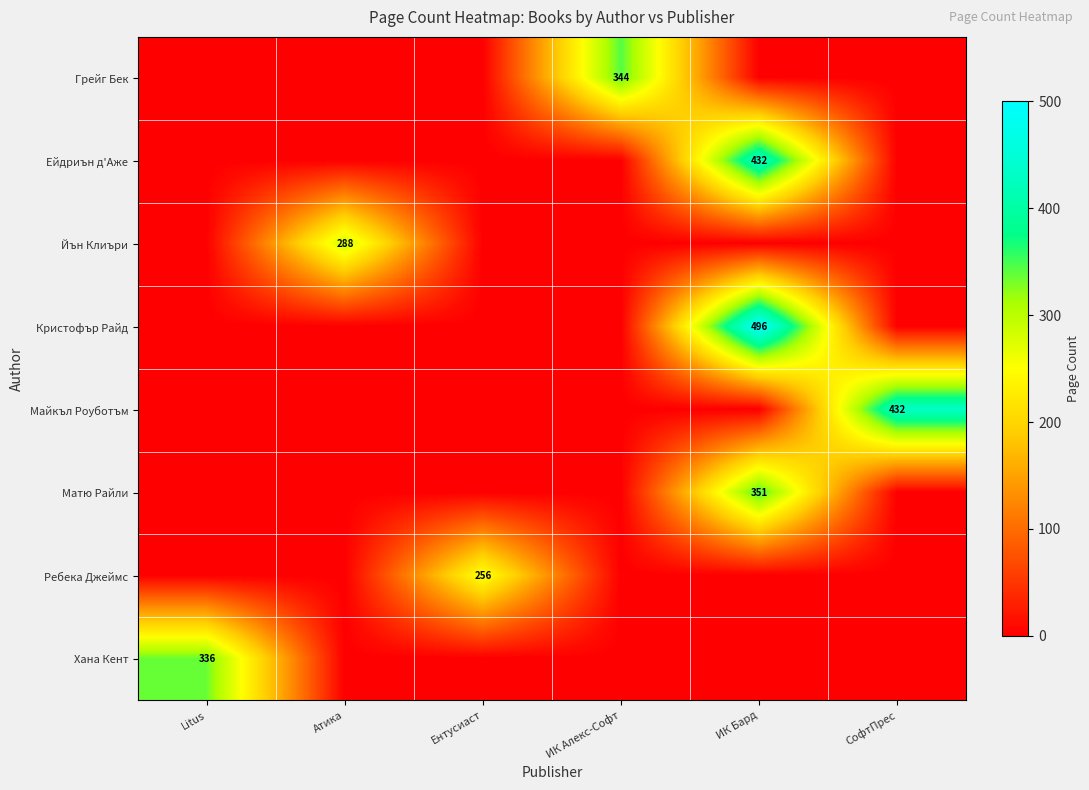

Count the number of categories in the chart.

6